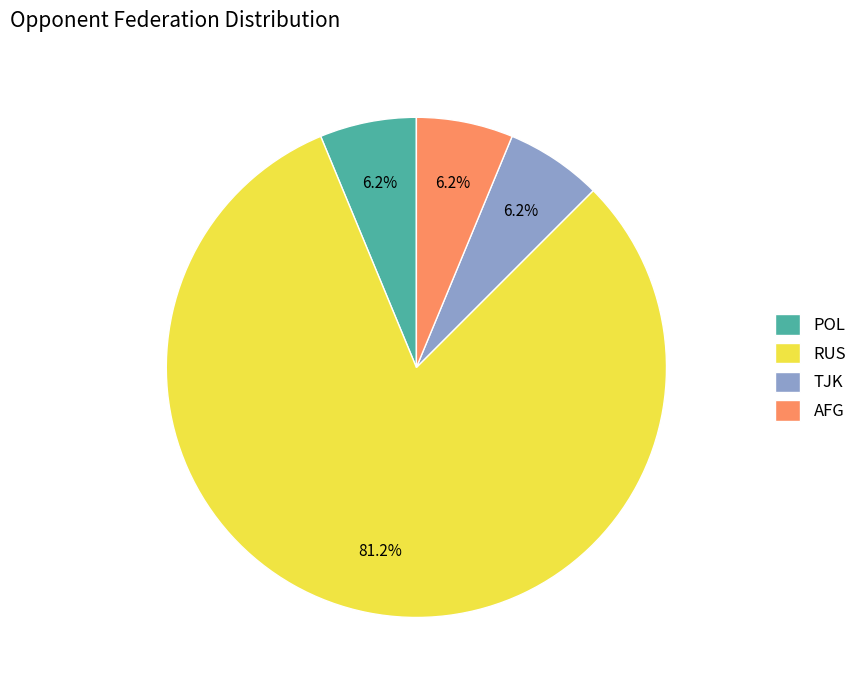

Is it true that TJK is 6% of the pie?

True